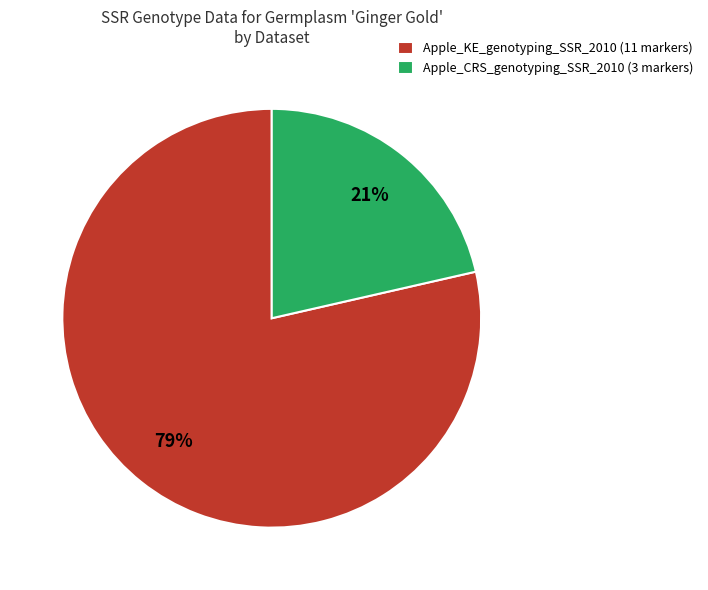

Which category has the smallest portion of the pie?

Apple_CRS_genotyping_SSR_2010